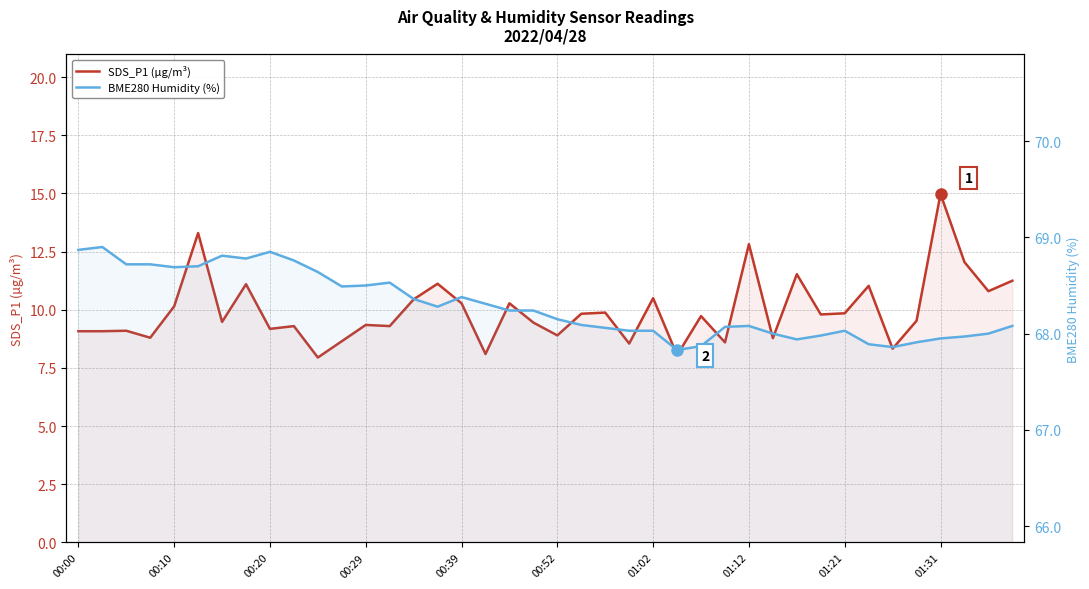

True or false: SDS_P1 (µg/m³) and BME280 Humidity (%) cross at least once.

False